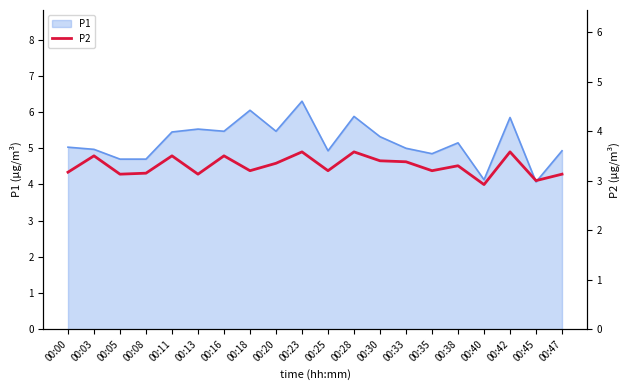

What is the highest value of the P1 series?

6.3